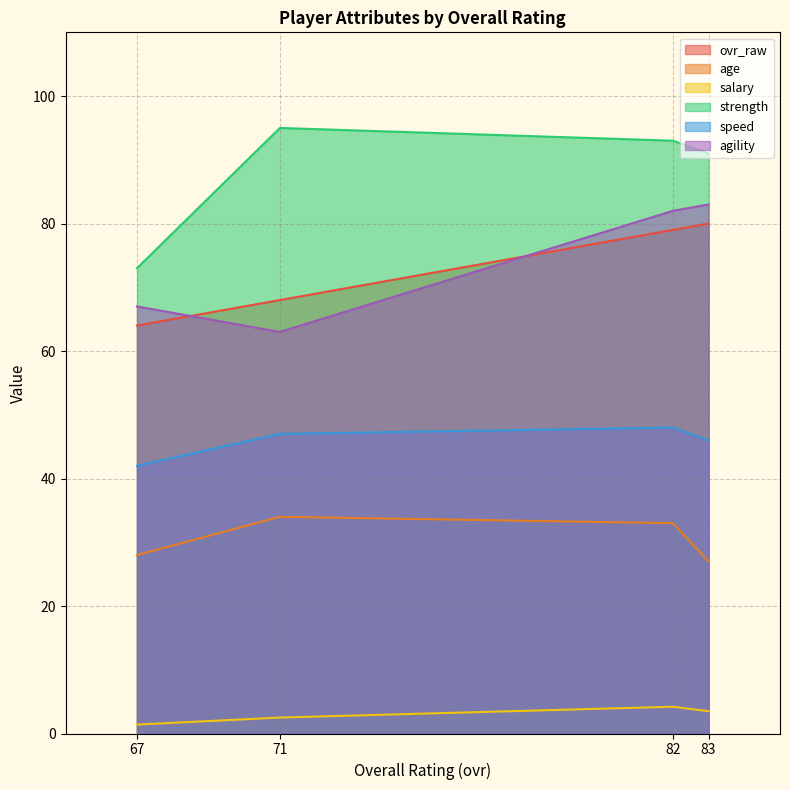

Is it true that salary equals 2.3 at 67?

False